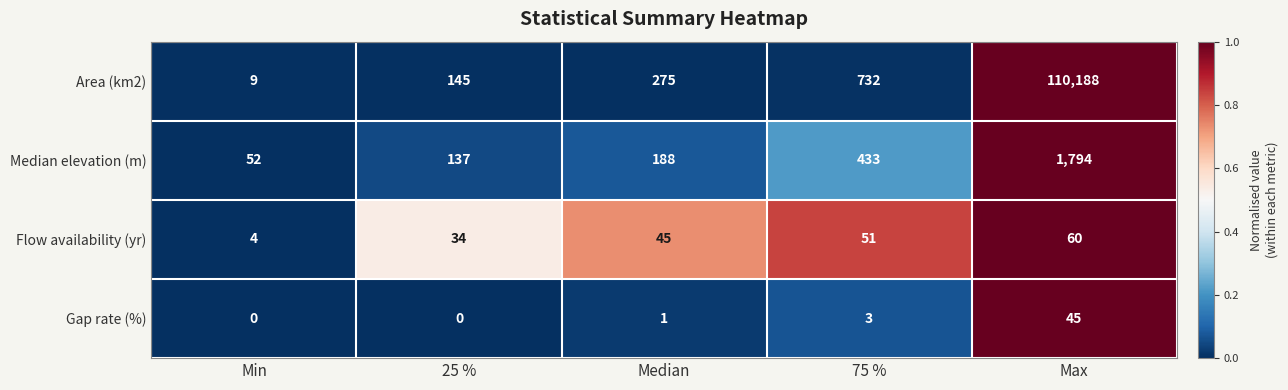

Reading right to left, transcribe all the data shown in this chart.

Area (km2): 110188	732	275	145	9
Median elevation (m): 1794	433	188	137	52
Flow availability (yr): 60	51	45	34	4
Gap rate (%): 45	3	1	0	0